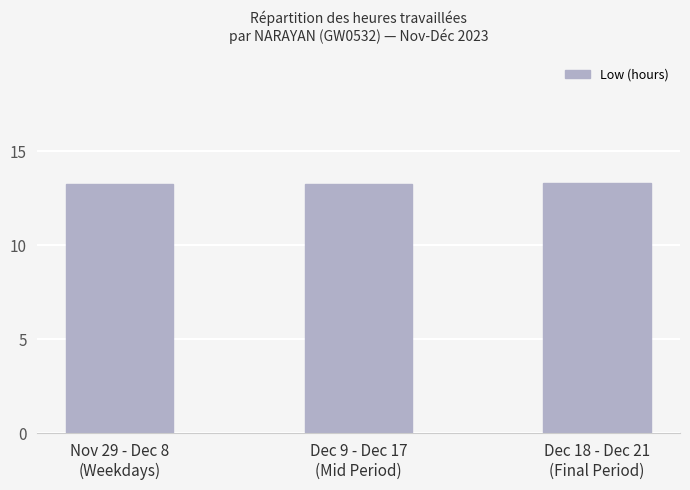

Count the values in the range 13 to 14.

3